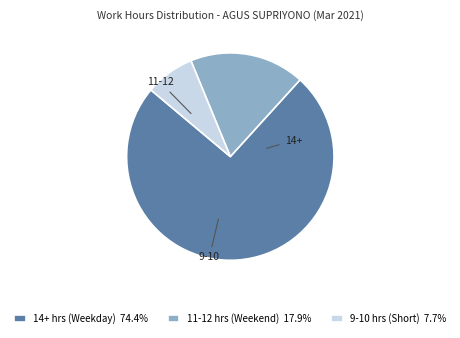

Does 14+ hrs (Weekday) 74.4% represent more than half of the total?

Yes